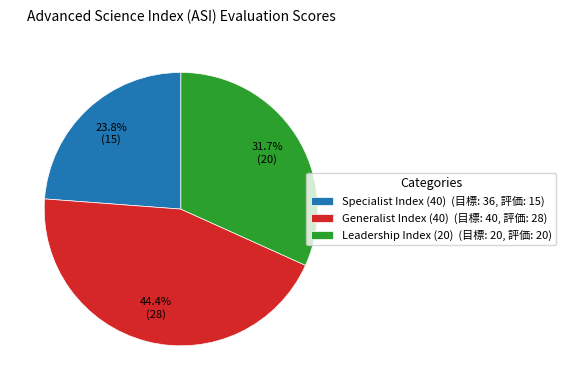

Does any single category account for the majority?

No